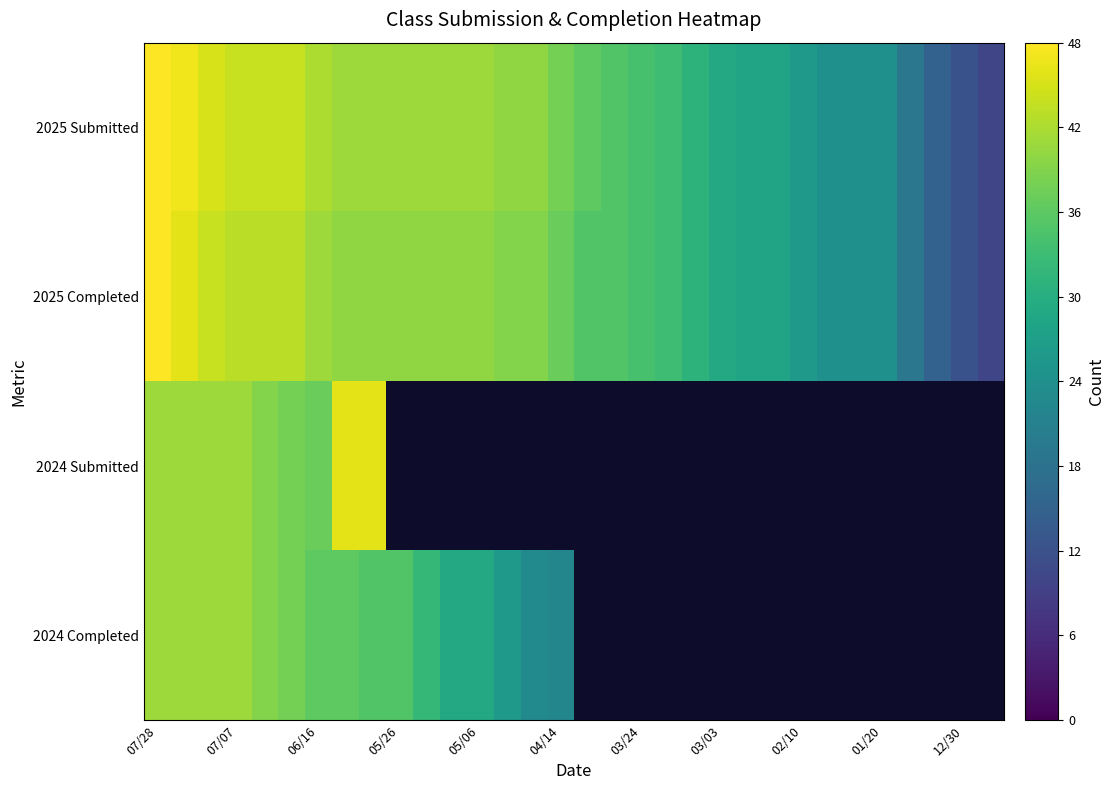

At which label does 2024 Completed reach its peak?

07/28